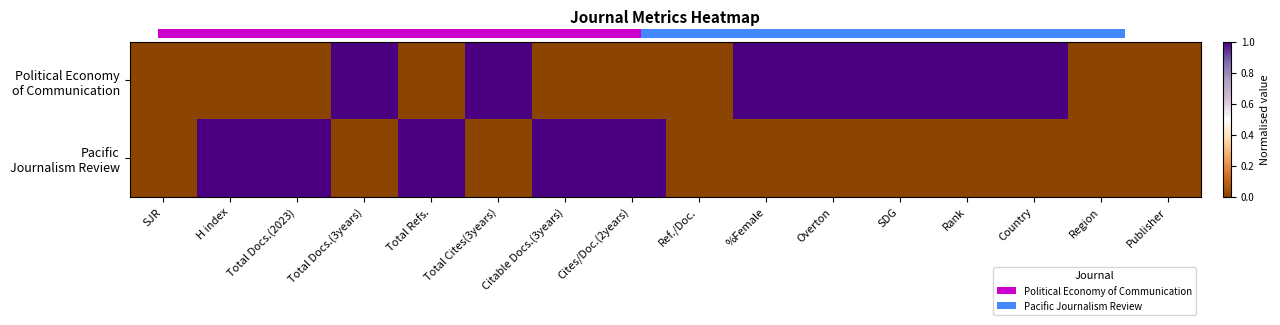

How many values in Political Economy of Communication are above zero?

7